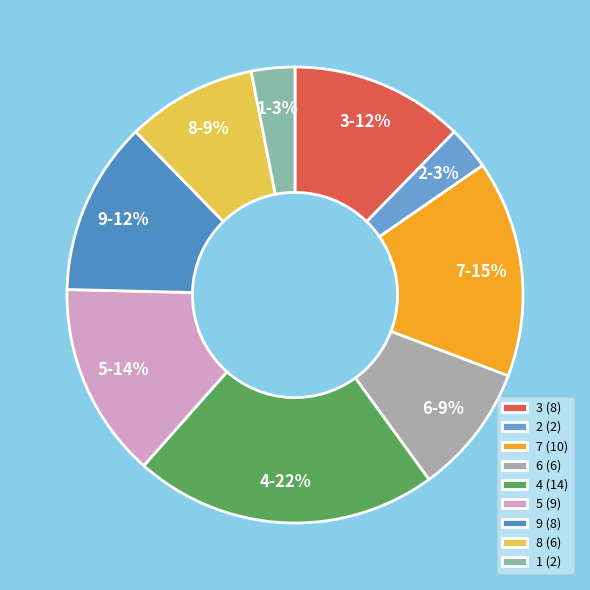

The 7 slice represents 1% of the pie. True or false?

False